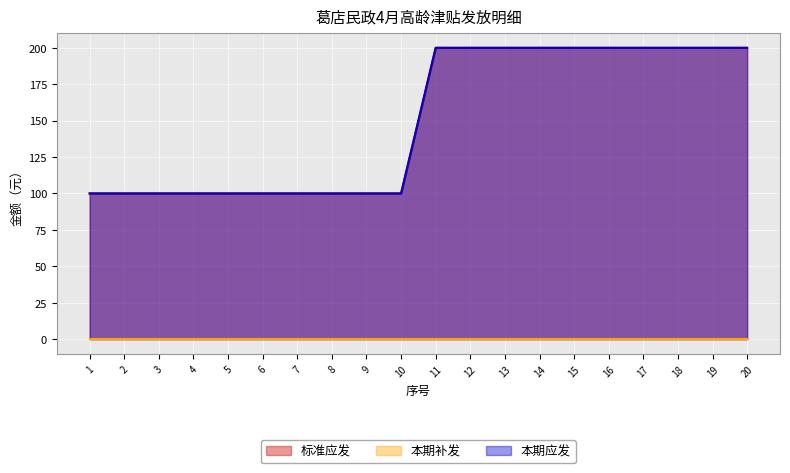

True or false: 标准应发 and 本期应发 intersect in this chart.

False